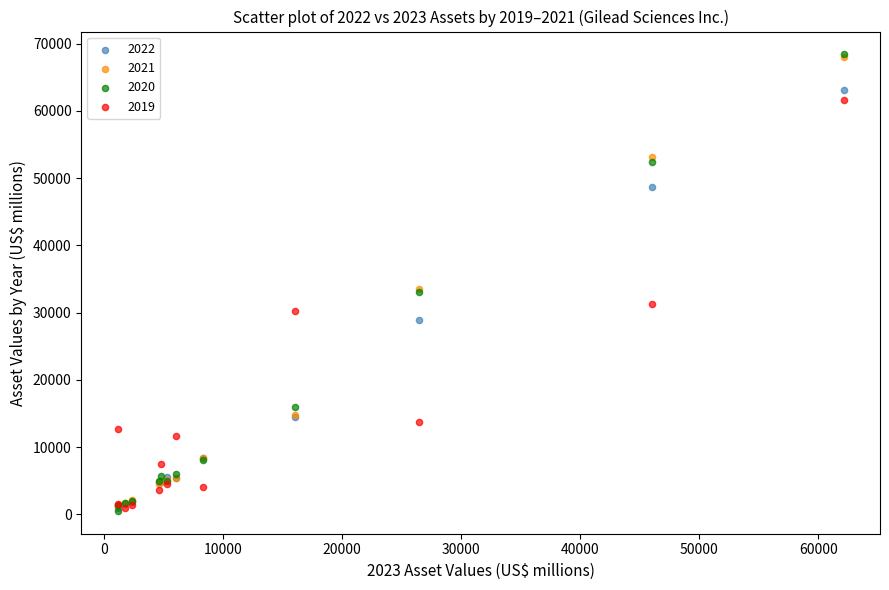

What are all the series names shown in the legend?

2022, 2021, 2020, 2019